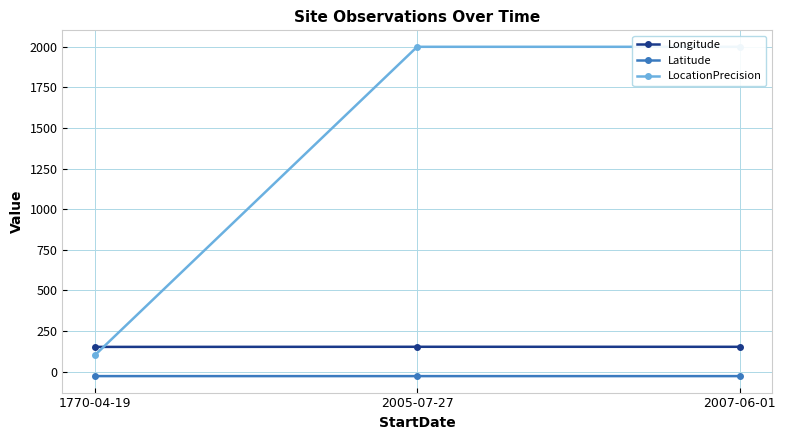

What is the difference between the maximum and minimum values in the LocationPrecision series?

1900.0